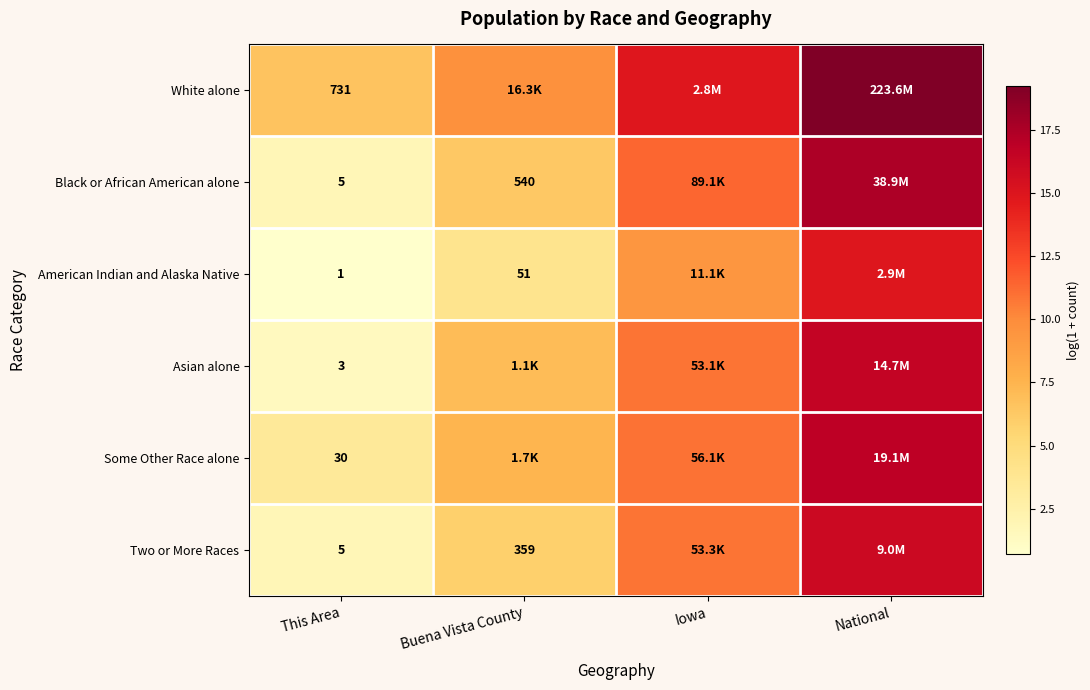

Between Iowa and National, which is larger?

National